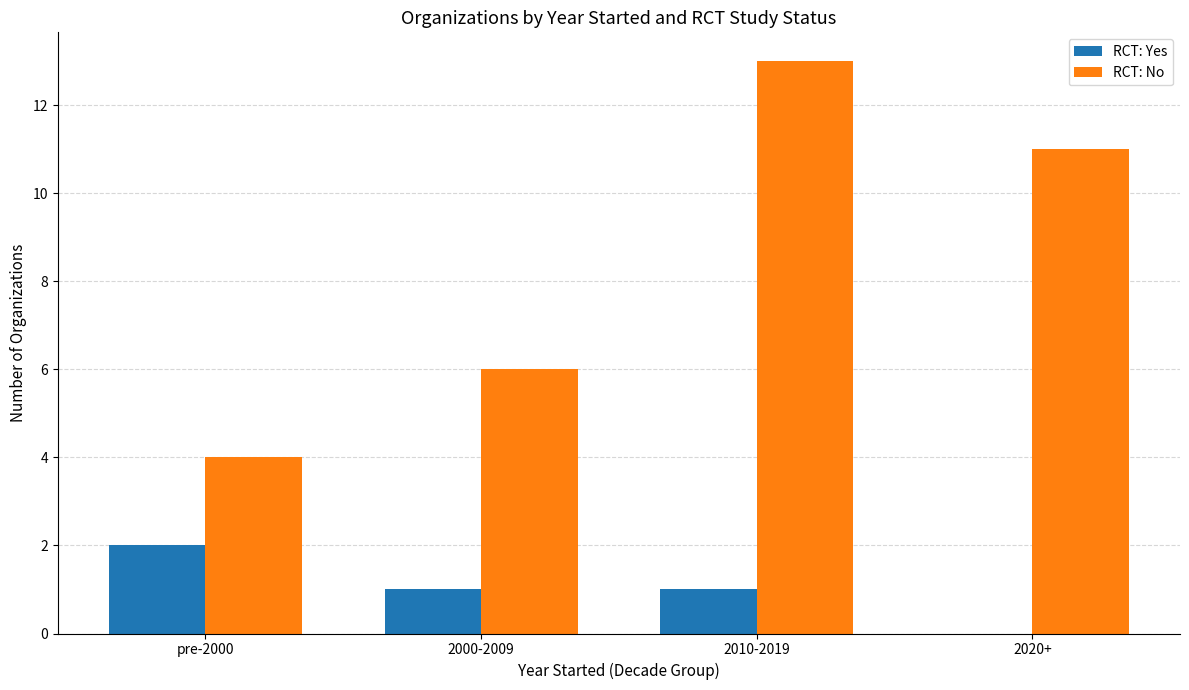

What value does the RCT: No series have at 2000-2009?

6